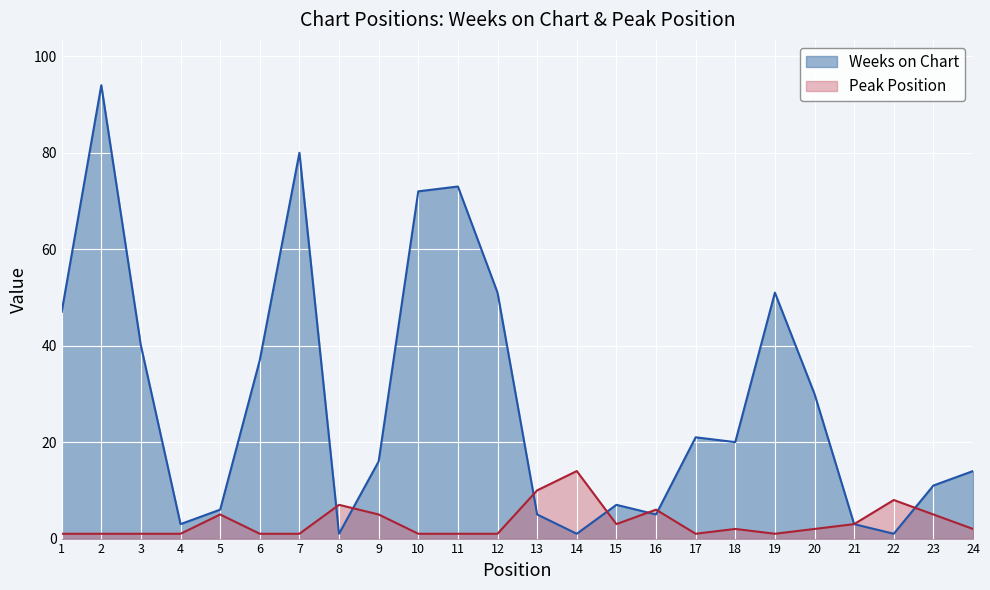

Reading left to right, extract all data points from this chart.

Weeks on Chart: 1=47	2=94	3=40	4=3	5=6	6=37	7=80	8=1	9=16	10=72	11=73	12=51	13=5	14=1	15=7	16=5	17=21	18=20	19=51	20=30	21=3	22=1	23=11	24=14
Peak Position: 1=1	2=1	3=1	4=1	5=5	6=1	7=1	8=7	9=5	10=1	11=1	12=1	13=10	14=14	15=3	16=6	17=1	18=2	19=1	20=2	21=3	22=8	23=5	24=2